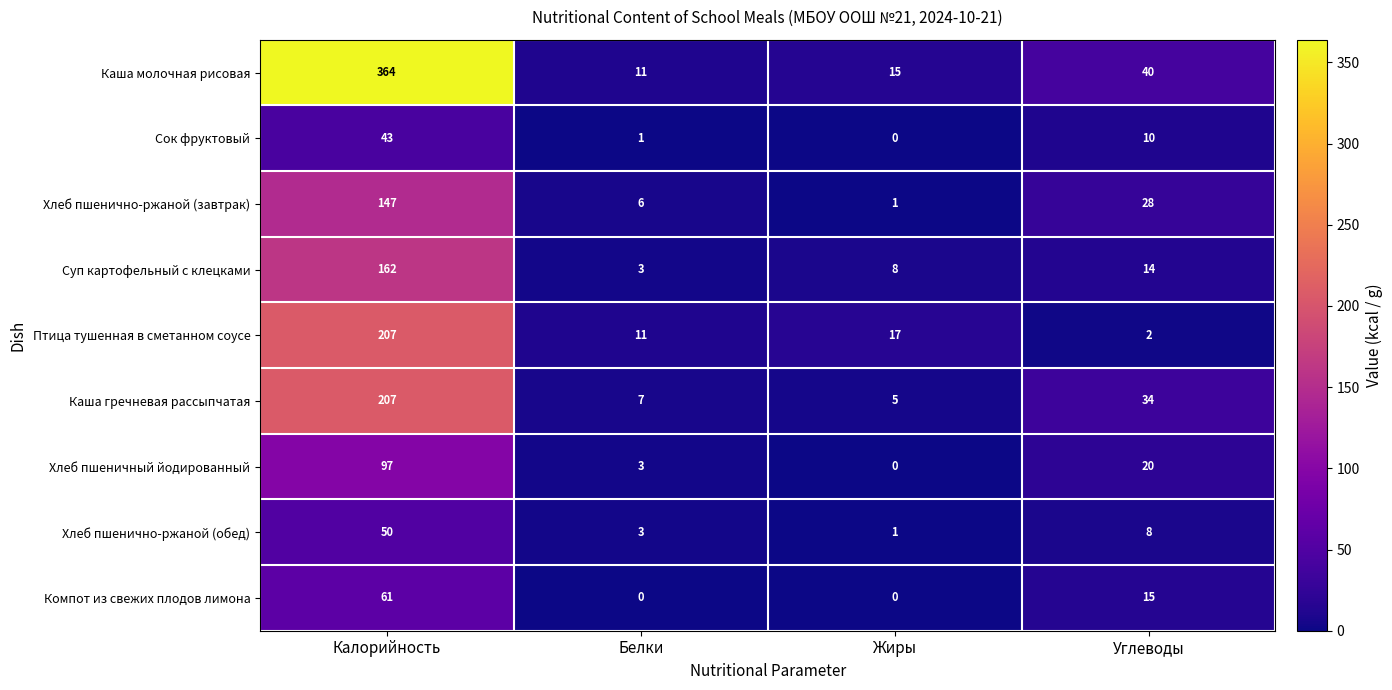

Where is Суп картофельный с клецками nearest to the value 82?

Углеводы